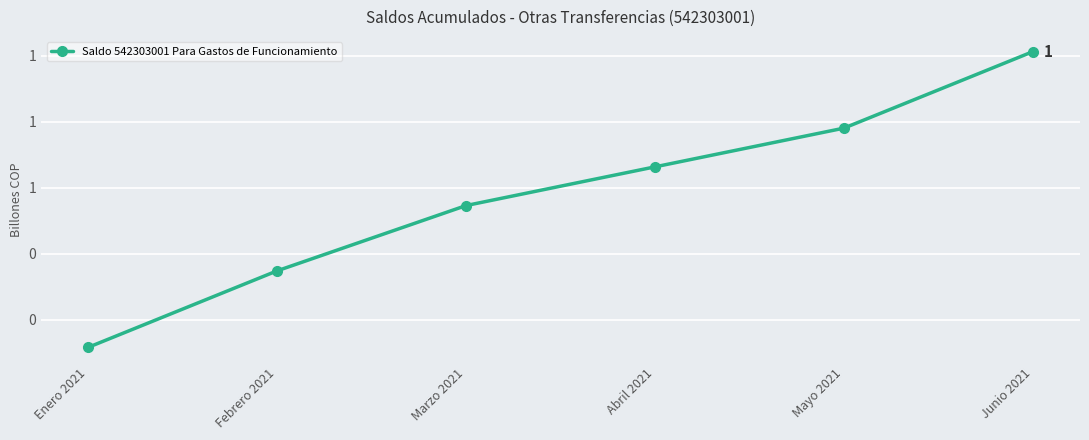

Rank the categories by value from lowest to highest.

Enero 2021, Febrero 2021, Marzo 2021, Abril 2021, Mayo 2021, Junio 2021